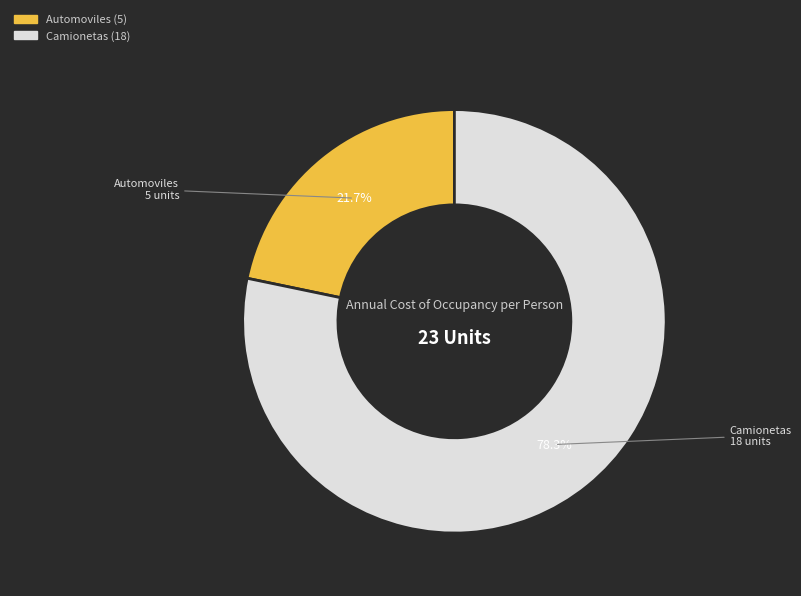

What percentage is NOT represented by Camionetas?

21.7%